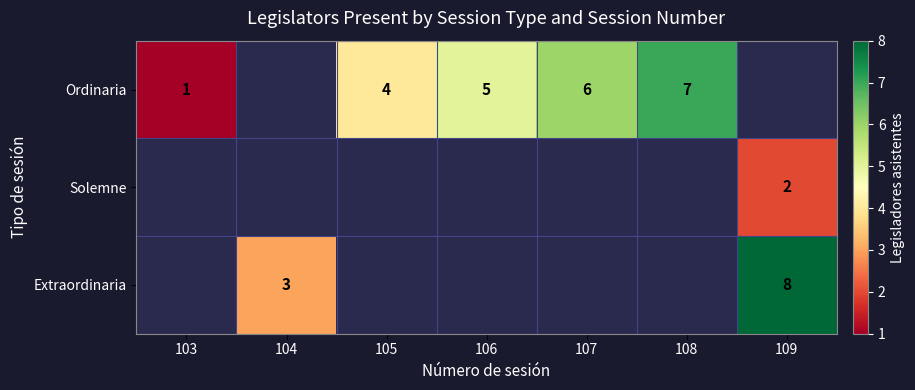

The Ordinaria series shows 4 at 105. True or false?

True